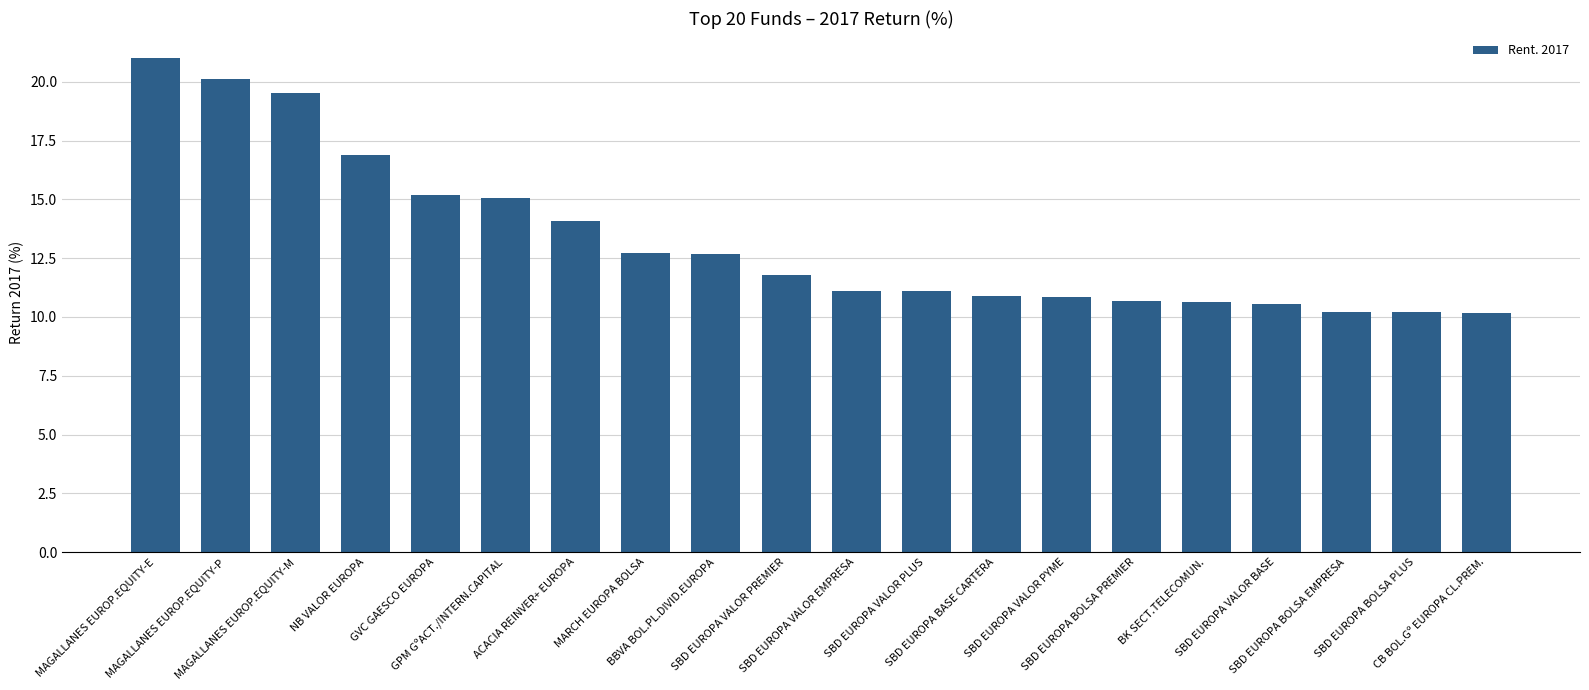

What is the difference between the values at BBVA BOL.PL.DIVID.EUROPA and SBD EUROPA BOLSA PLUS?

2.5